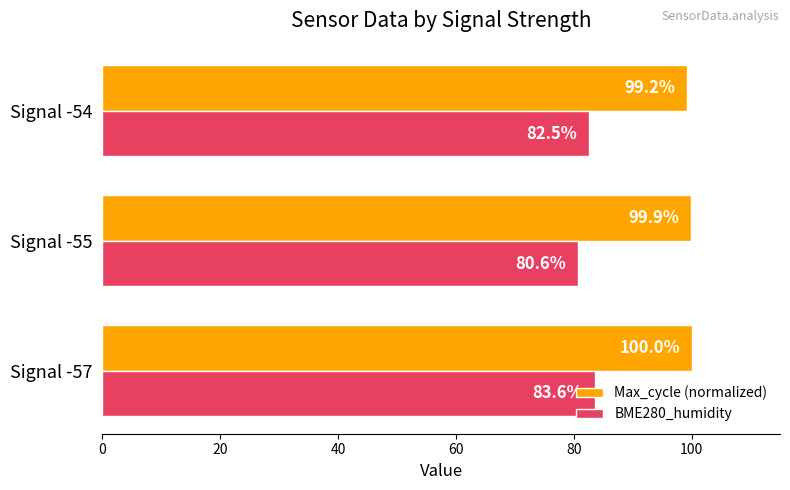

How many series are shown in this chart?

2